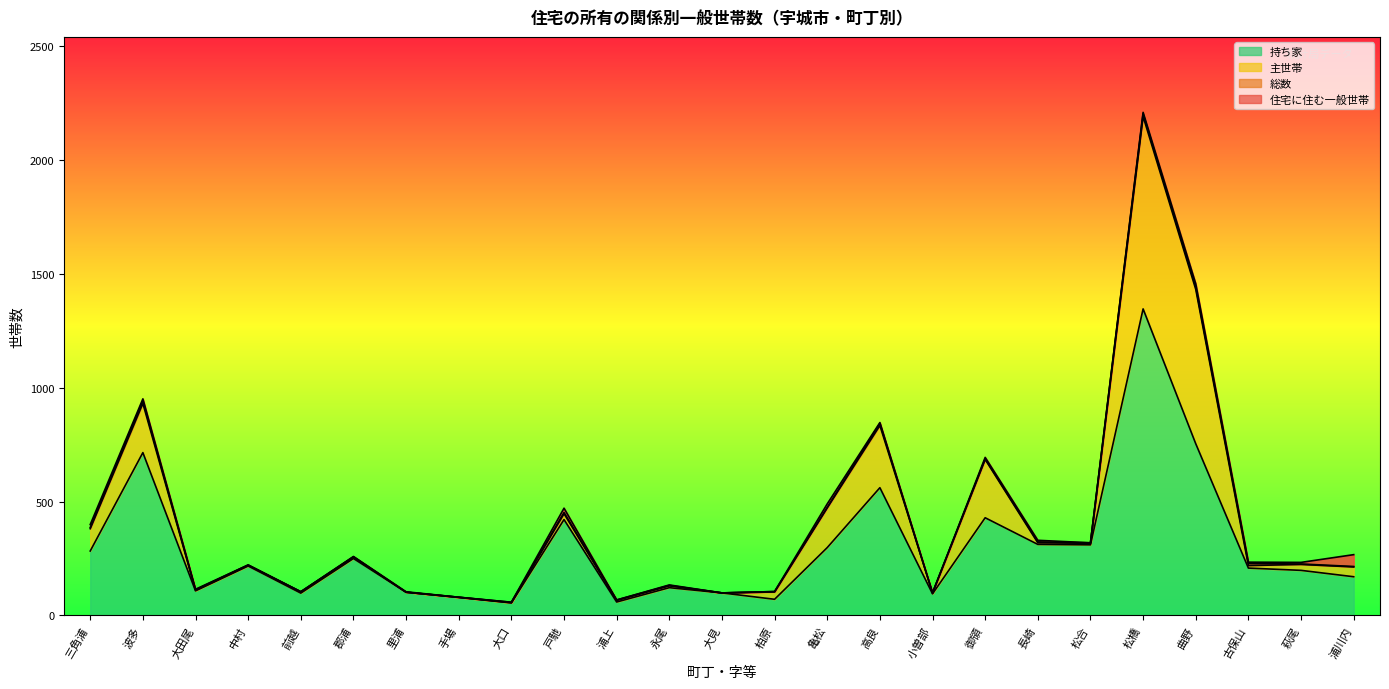

The value of 住宅に住む一般世帯 at 戸馳 is 452. True or false?

True